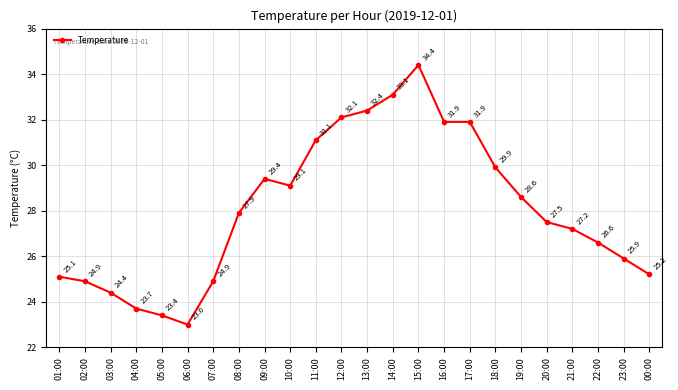

What is the average value?

28.1